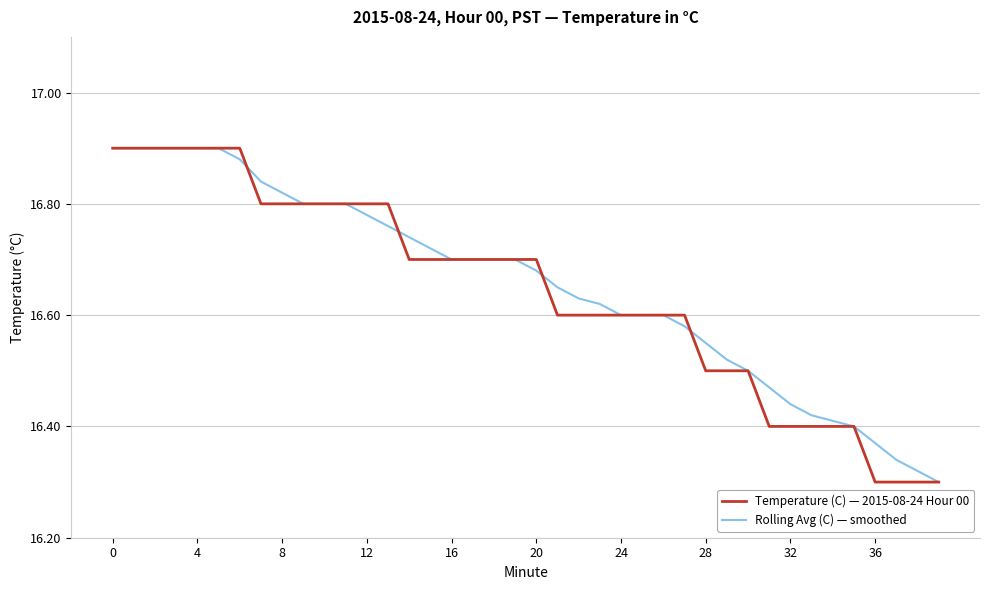

True or false: Temperature (C) — 2015-08-24 Hour 00 and Rolling Avg (C) — smoothed cross at least once.

True